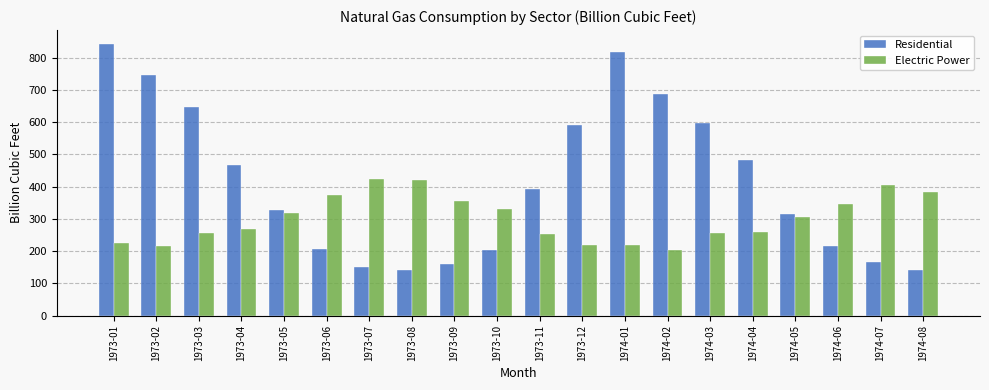

What is the sum of the Residential values at 1973-02 and 1973-10?

952.3